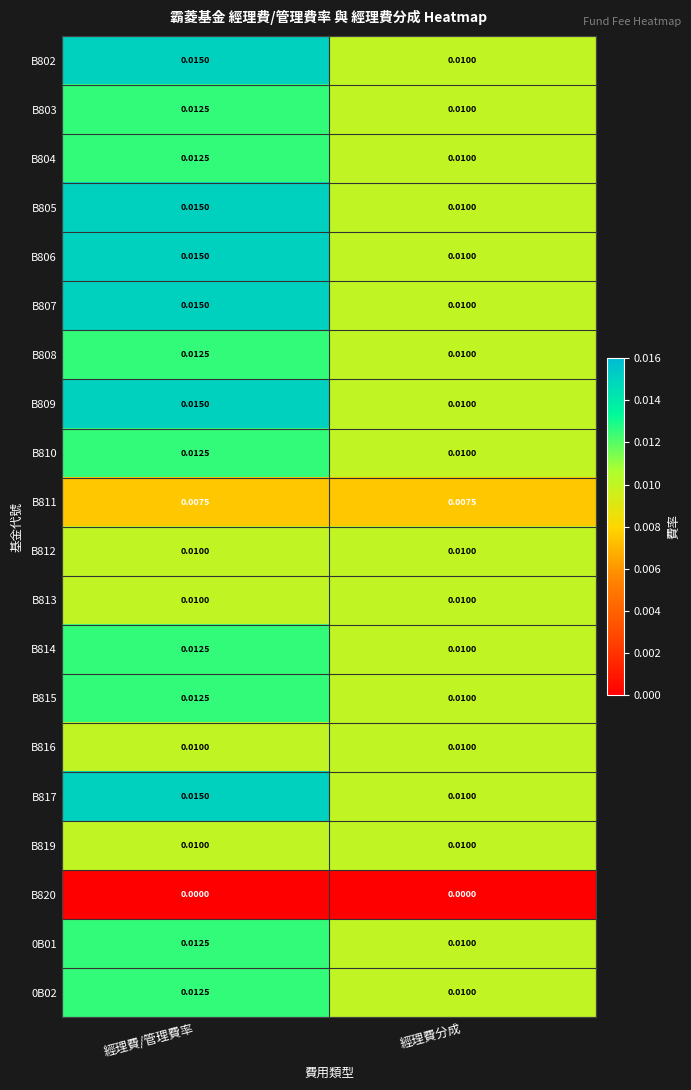

Where is B817 nearest to the value 0?

經理費分成